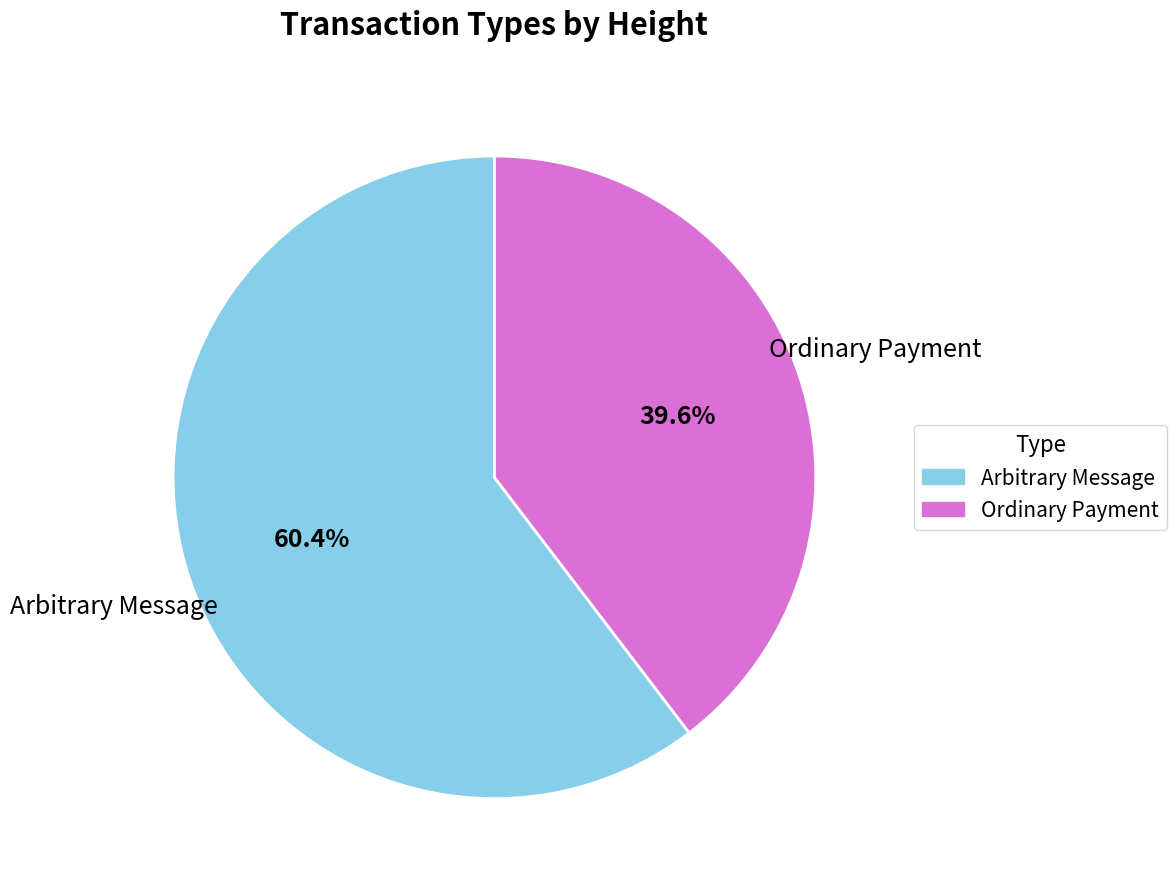

Which has a higher value, Ordinary Payment or Arbitrary Message?

Arbitrary Message